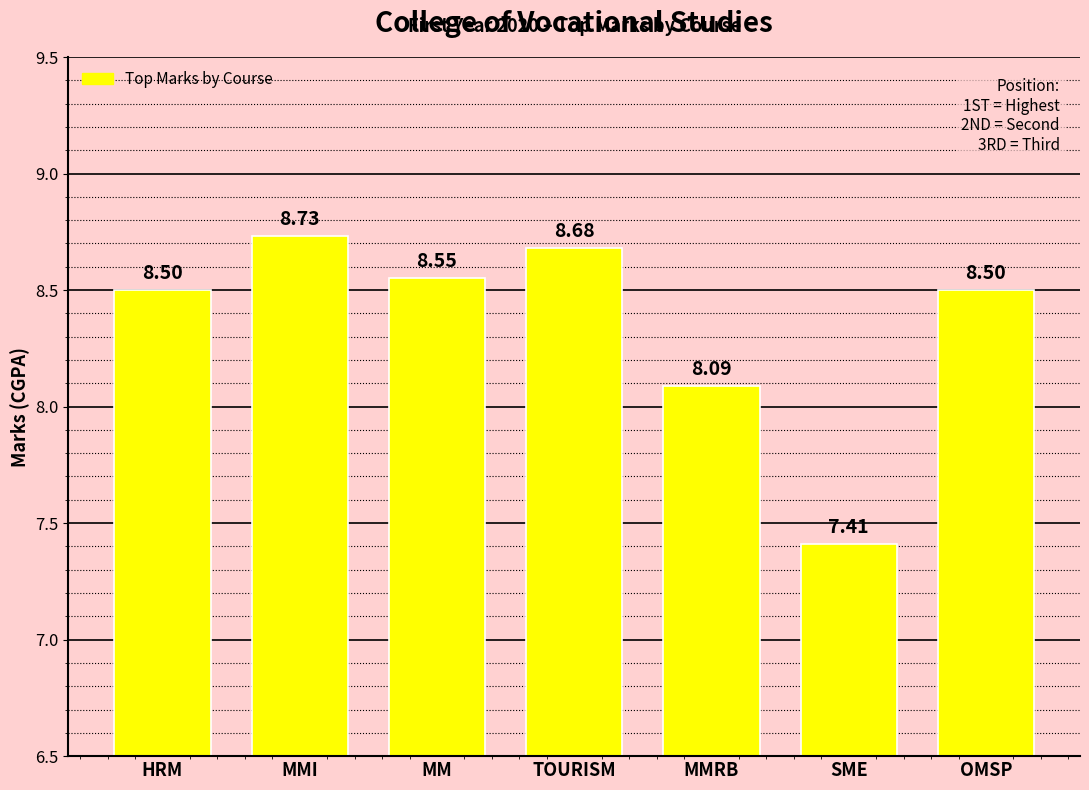

What is the average value?

8.4